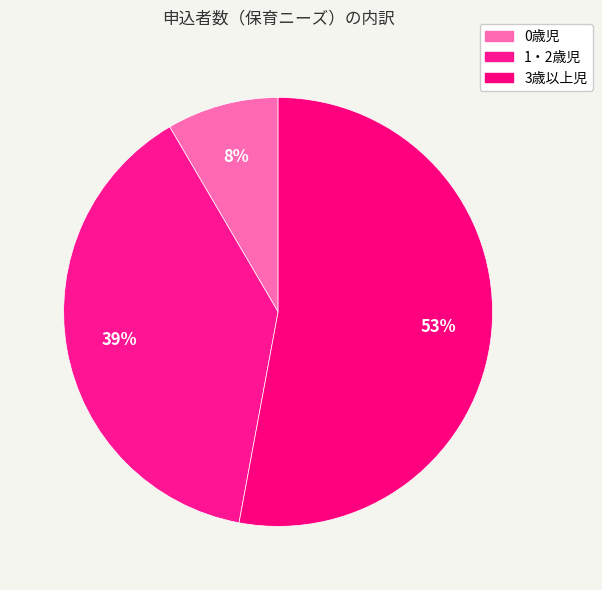

To the nearest percent, what percentage of the pie is 3歳以上児?

53%